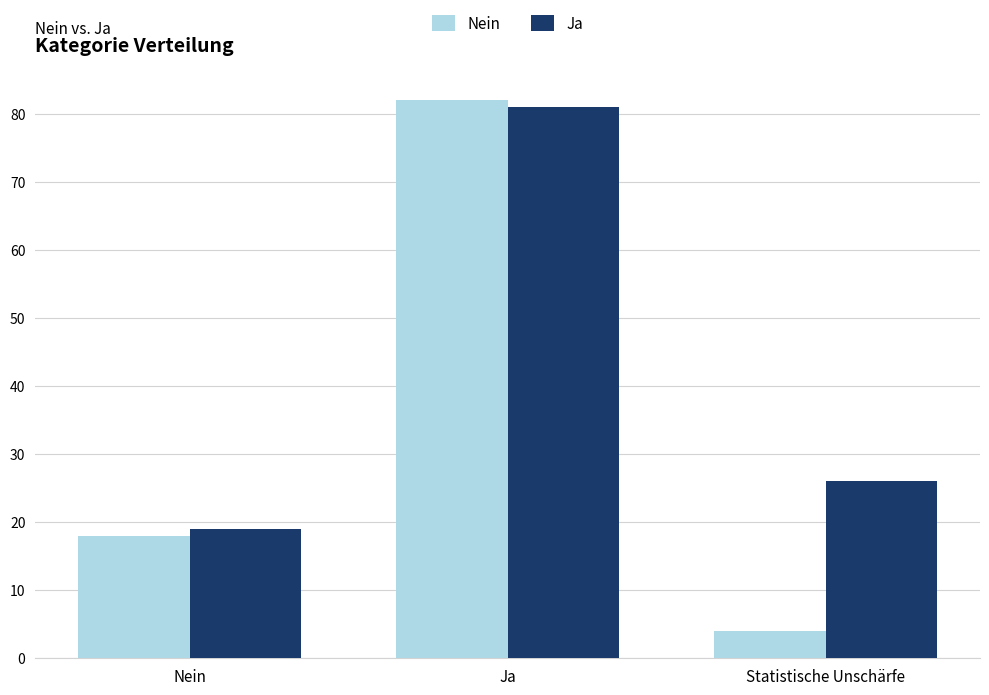

Which series changed the most between Nein and Ja?

Nein